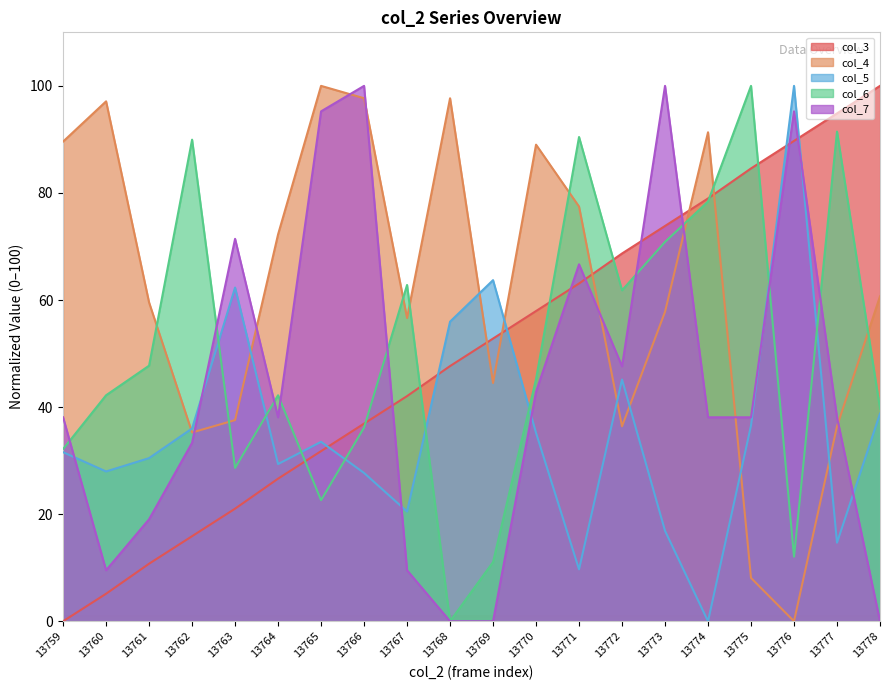

At how many categories does at least one series exceed 94?

9